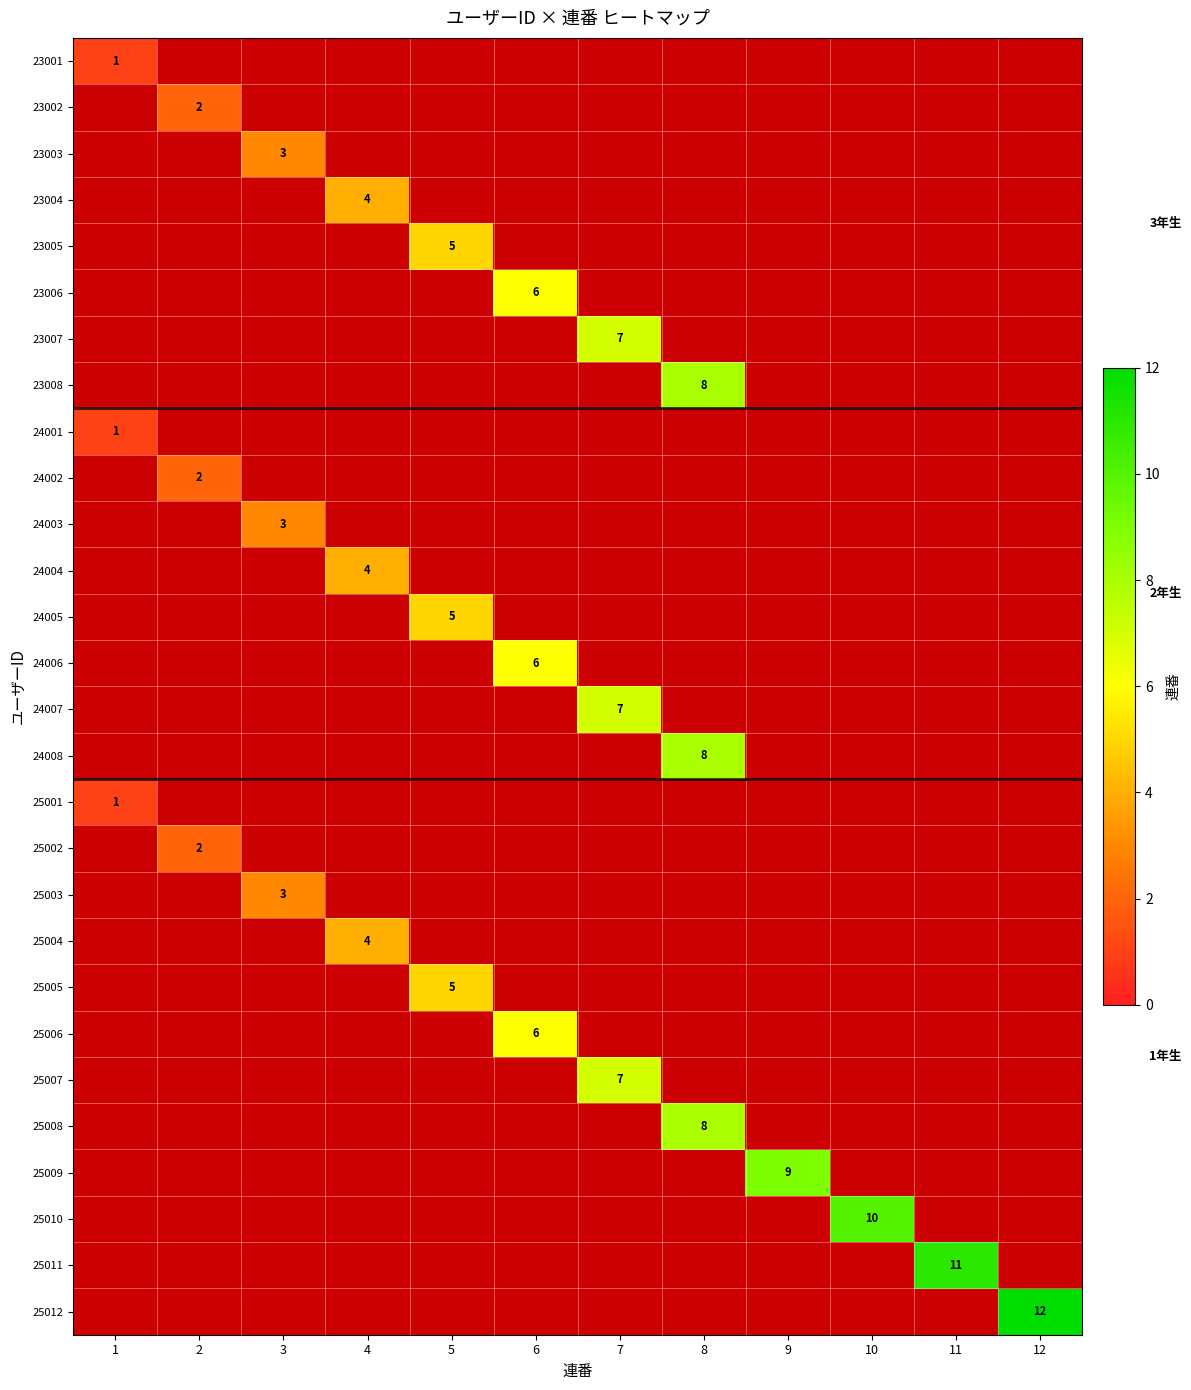

Is it true that 23004 equals 4.0 at 4?

True